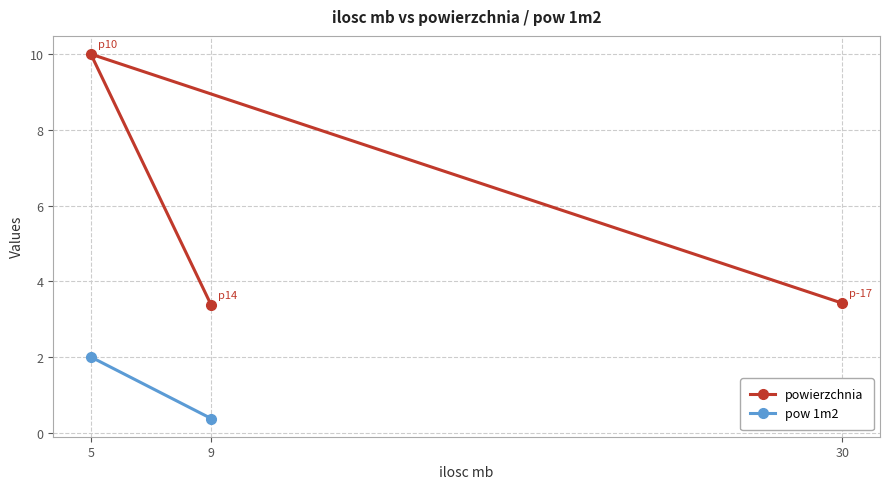

How many lines are shown in the chart?

2